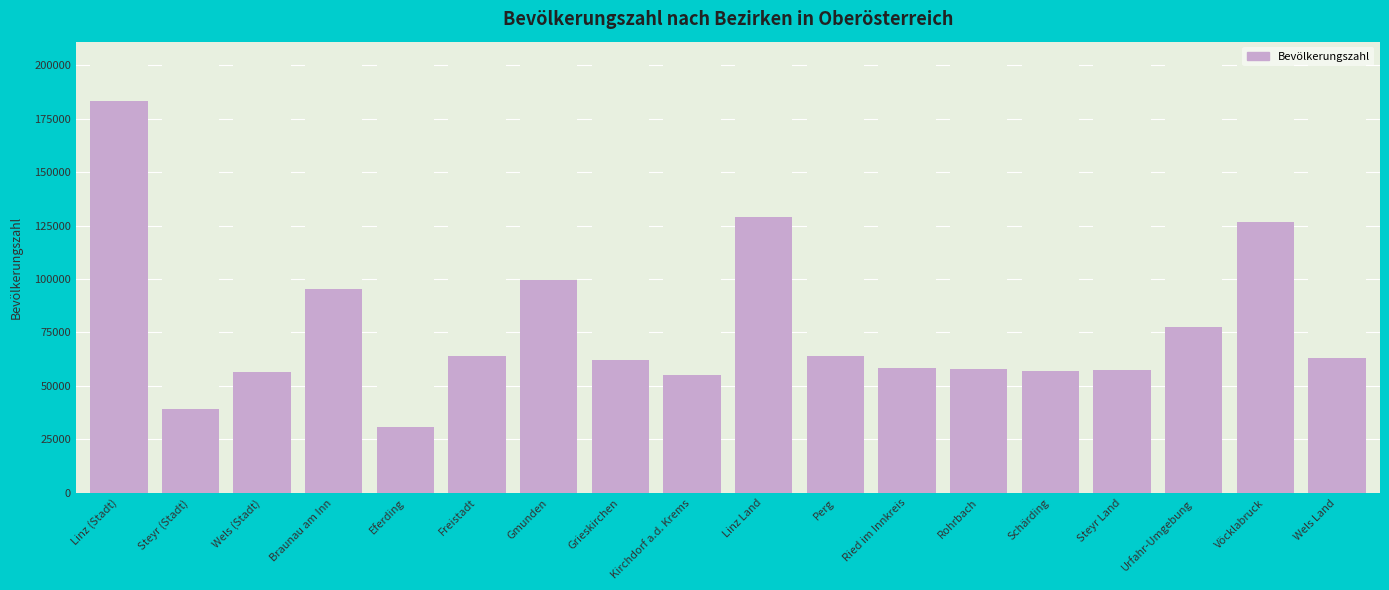

How many bars are there in total?

18